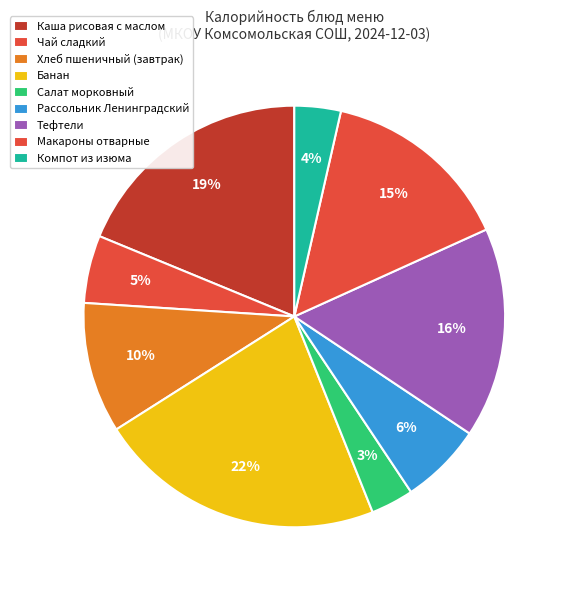

Is there a majority slice in this chart?

No